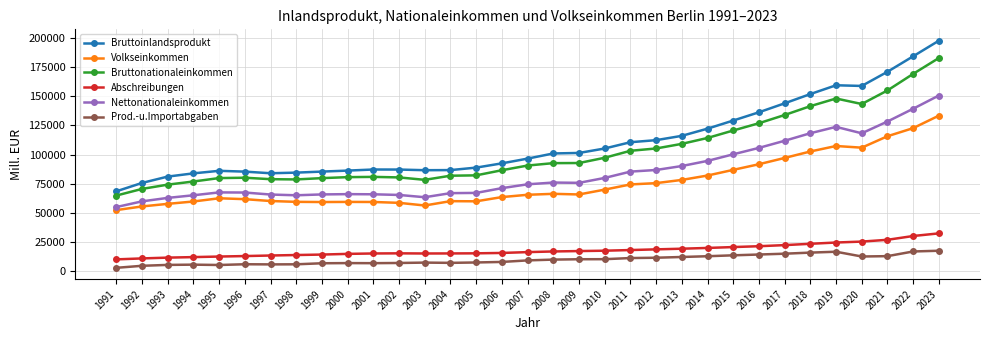

The value of Prod.-u.Importabgaben at 2006 is 7681.6. True or false?

True